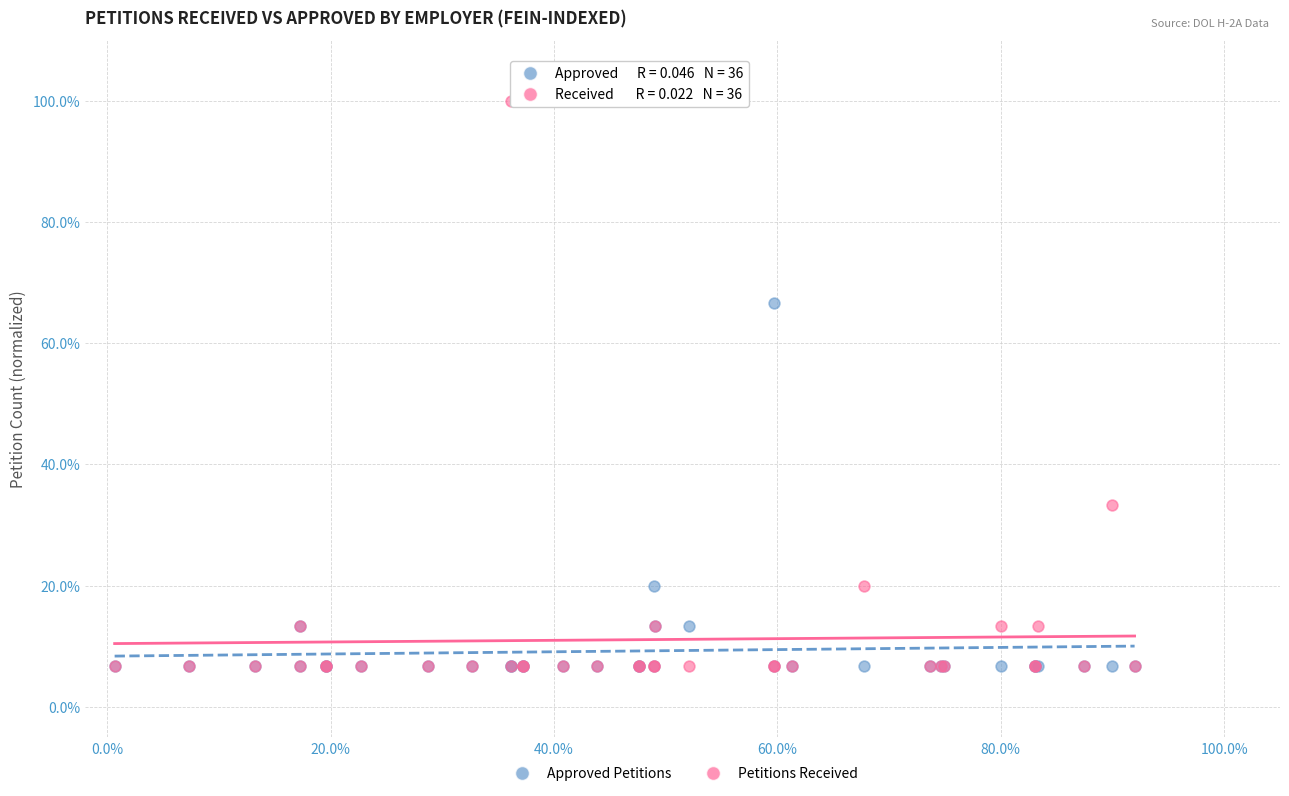

What are all the series names shown in the legend?

Approved Petitions, Petitions Received